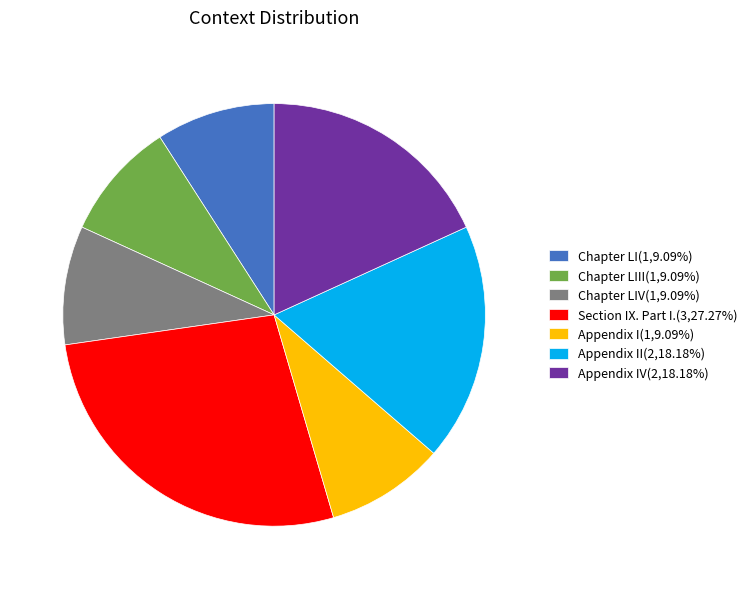

Combined, do Chapter LIII(1,9.09%) and Section IX. Part I.(3,27.27%) account for over 50%?

No